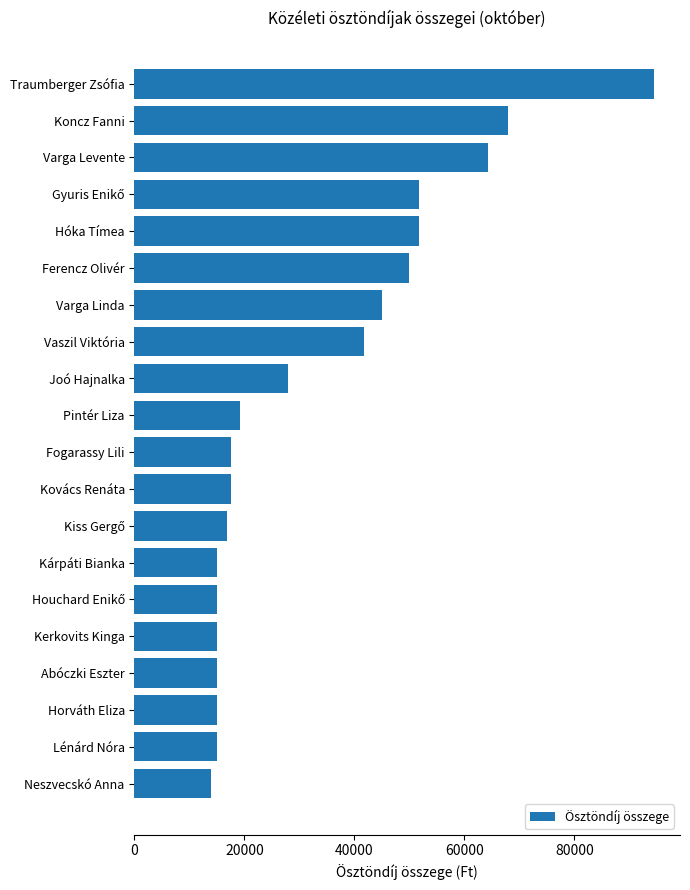

Approximately how many times larger is the value at Pintér Liza compared to Fogarassy Lili?

1.1